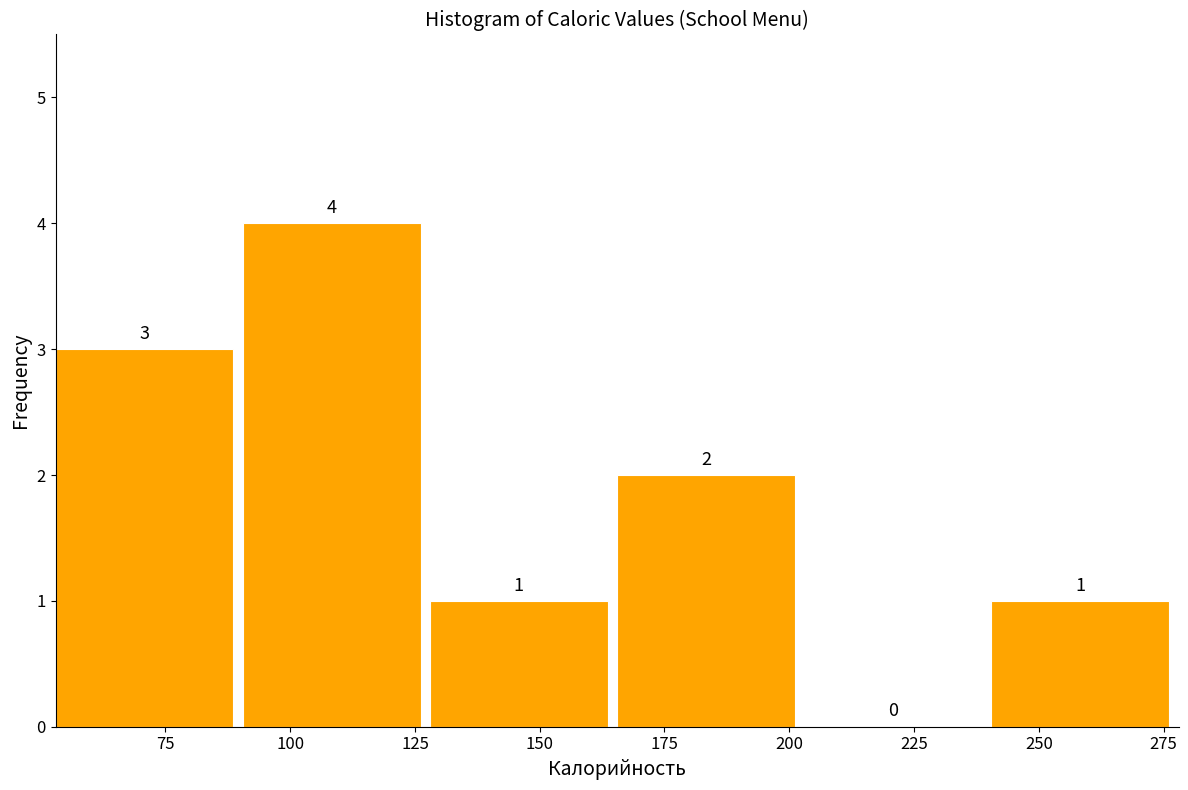

Reading left to right, list every bar in this chart as the range it spans on the x-axis followed by its height. The bar edges are not printed on the chart, so give them approximately, as read against the axis.

53.0 to 90.5: 3
90.5 to 128.0: 4
128.0 to 165.5: 1
165.5 to 203.0: 2
203.0 to 240.5: 0
240.5 to 278.0: 1